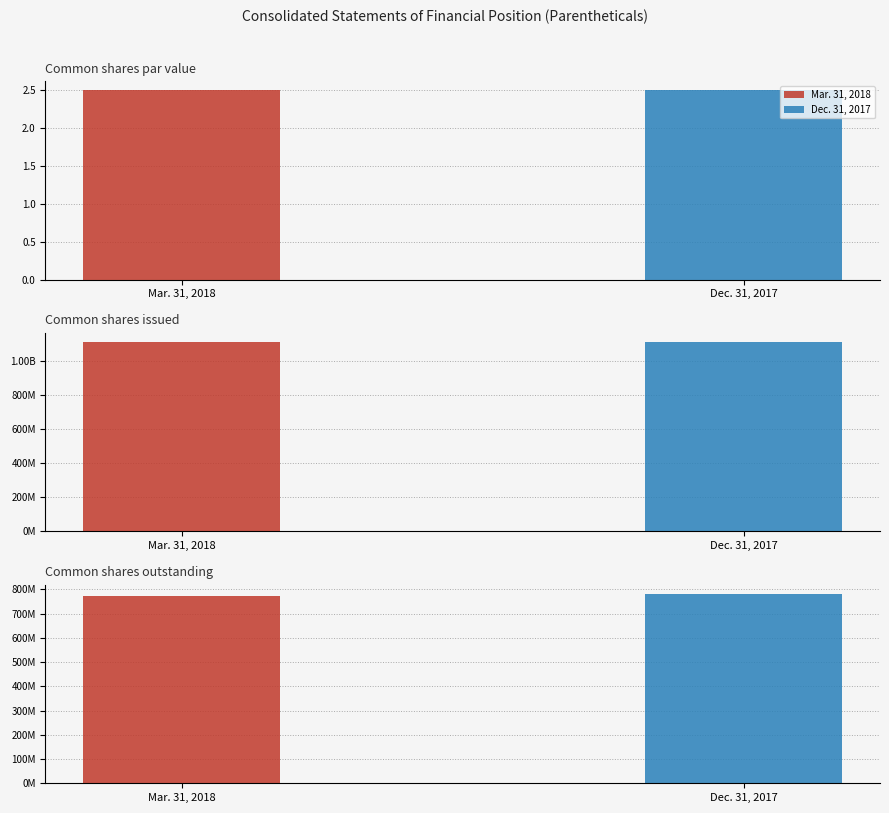

Is it true that Dec. 31, 2017 equals 780917756.0 at Common shares outstanding?

True